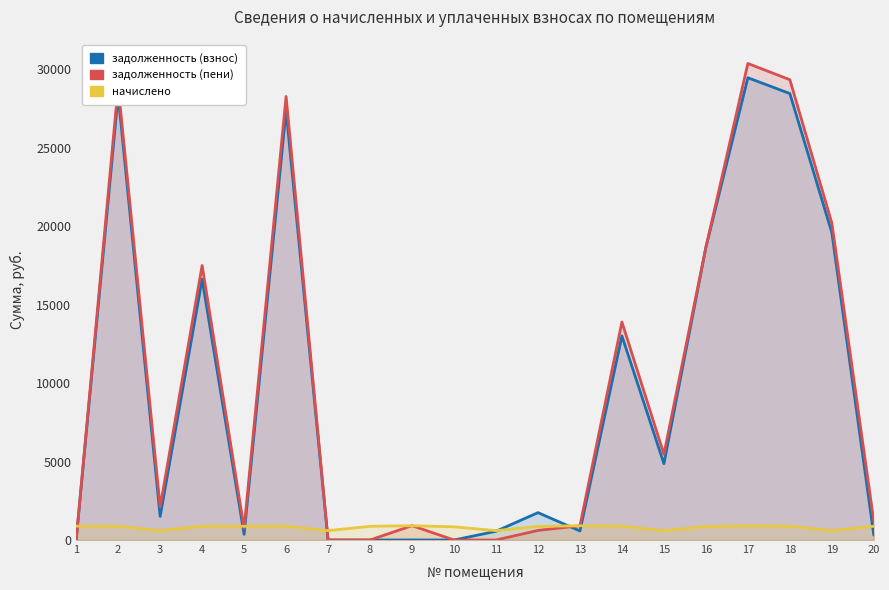

Between 11 and 4, which is larger?

4